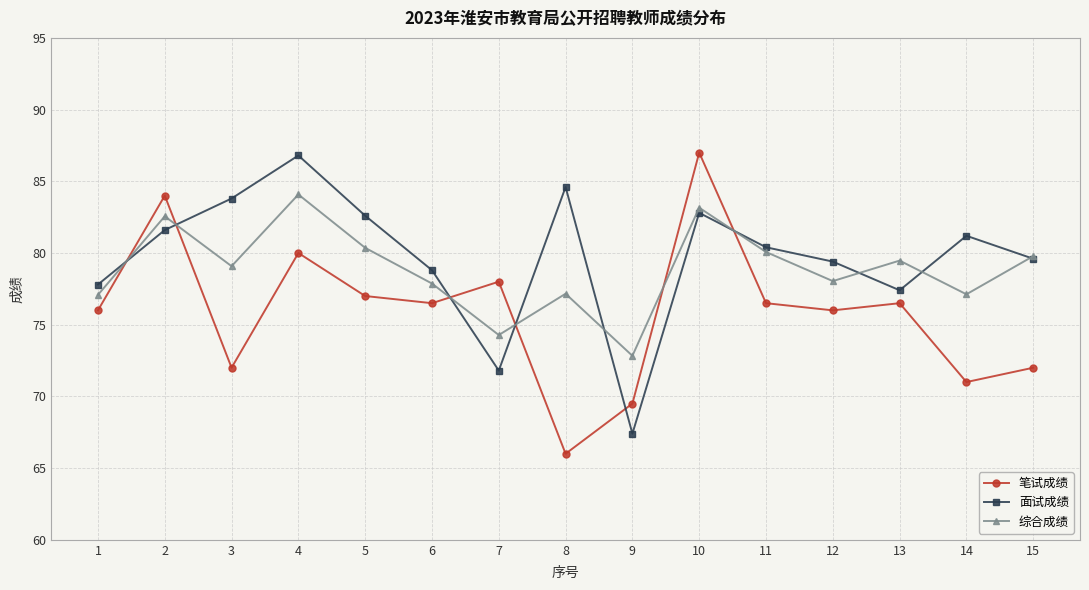

True or false: 面试成绩 and 笔试成绩 cross at least once.

True